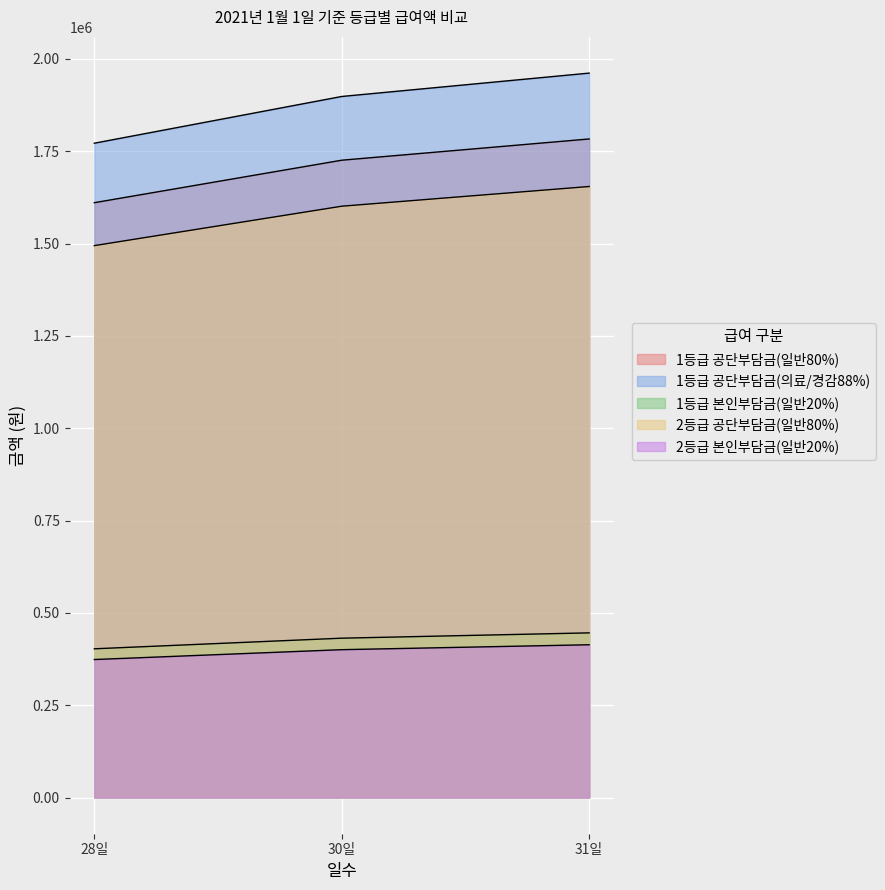

What value does the 1등급 공단부담금(의료/경감88%) series have at 28일, to the nearest 50?

1771600